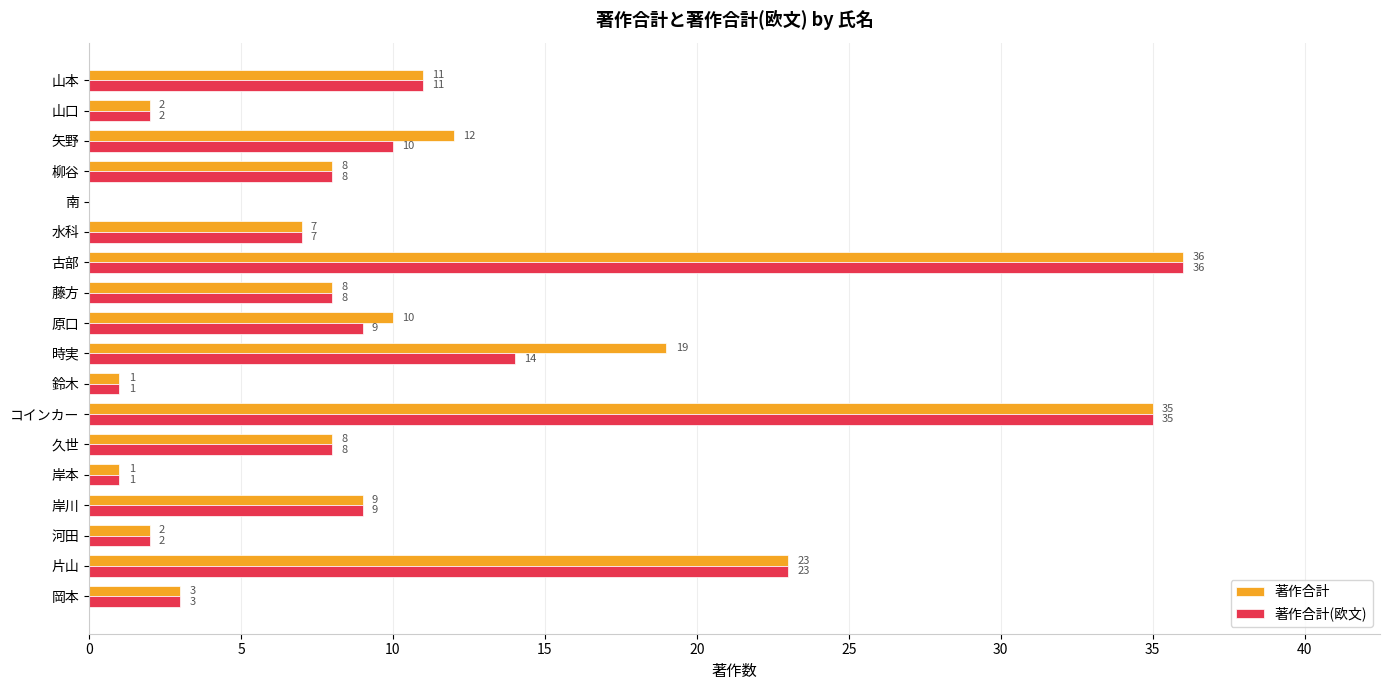

What is the maximum value for 著作合計(欧文)?

36